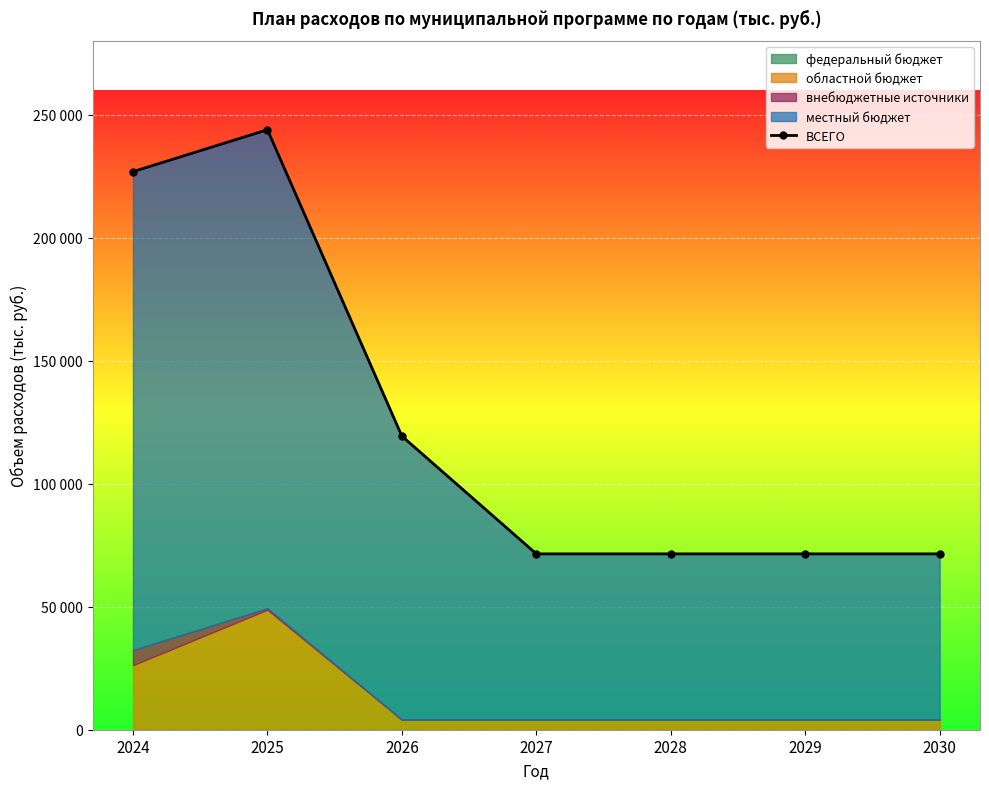

How many lines are shown in the chart?

1